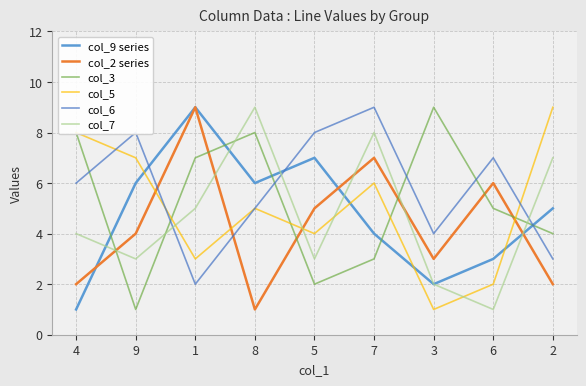

After their last crossing, which series has the higher values: col_2 series or col_7?

col_7